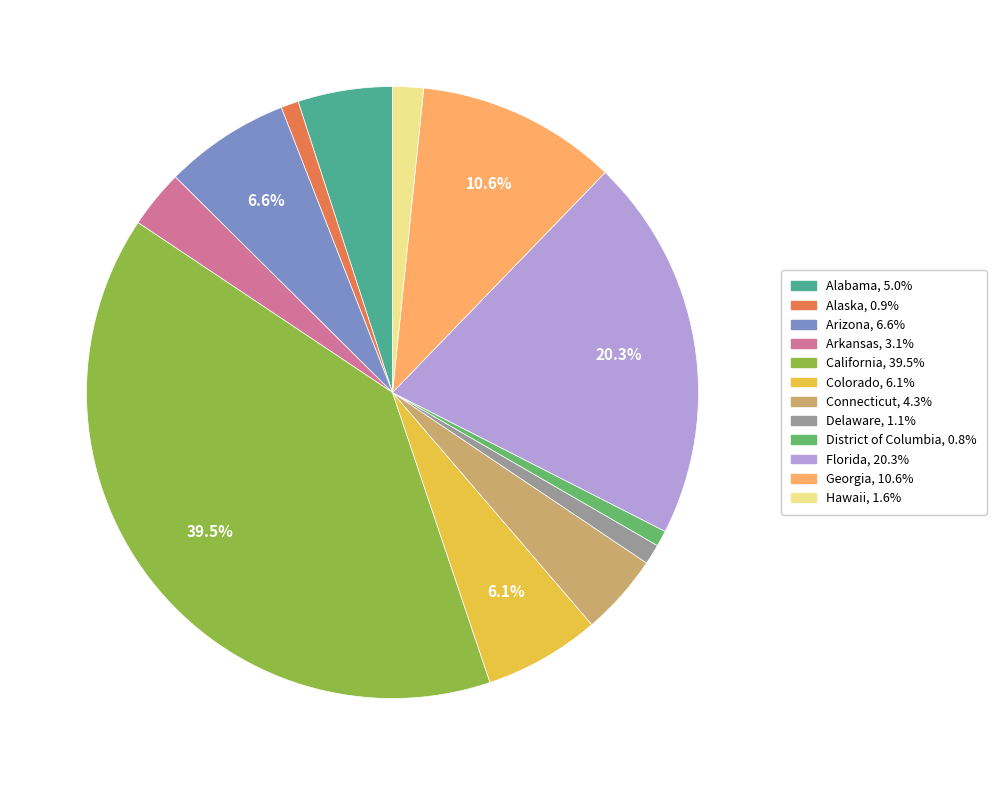

Which has a higher value, Florida or District of Columbia?

Florida